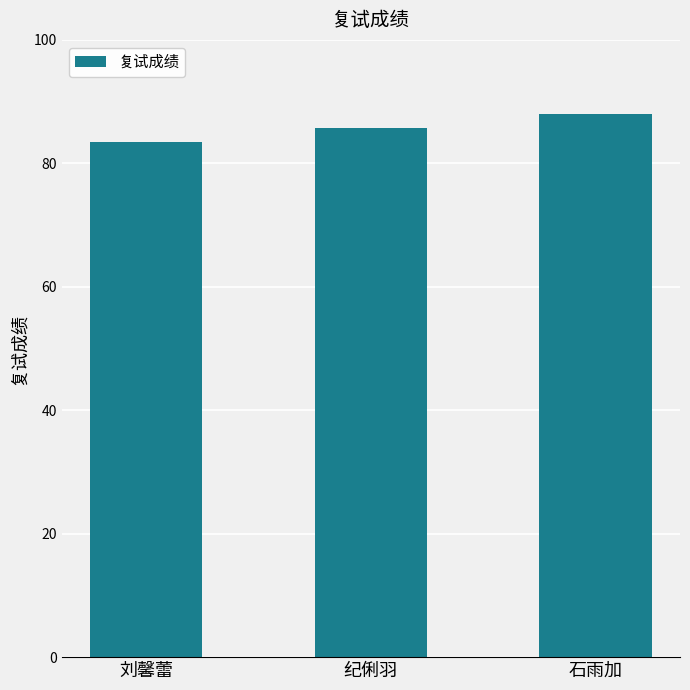

How many data points does each series have?

3